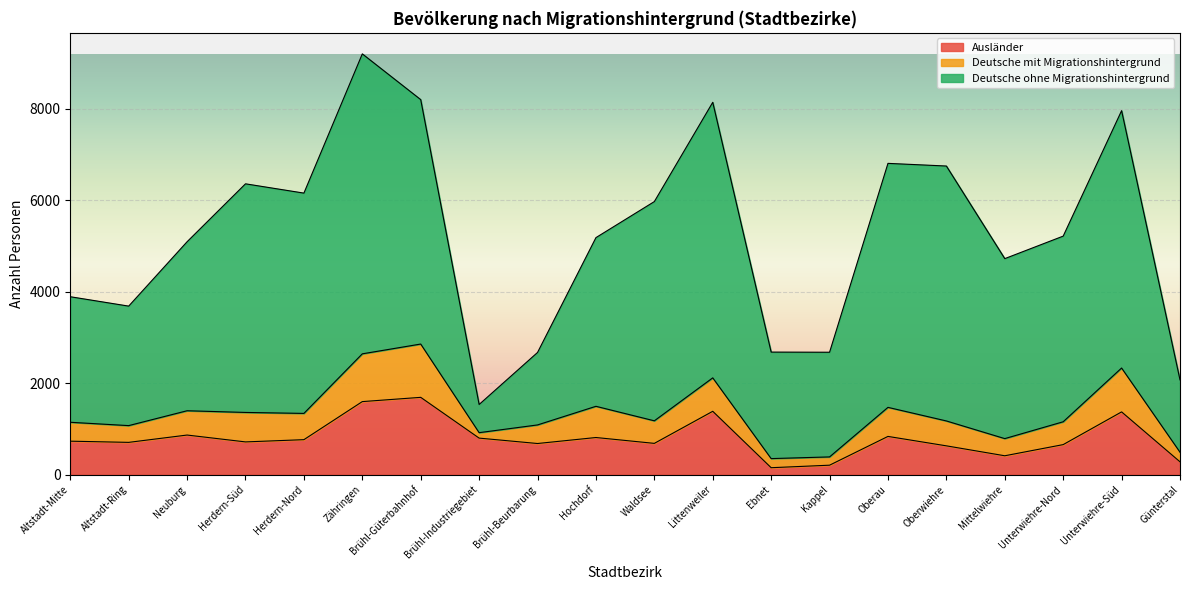

Where does the Deutsche mit Migrationshintergrund series first go above 531?

Herdern-Süd